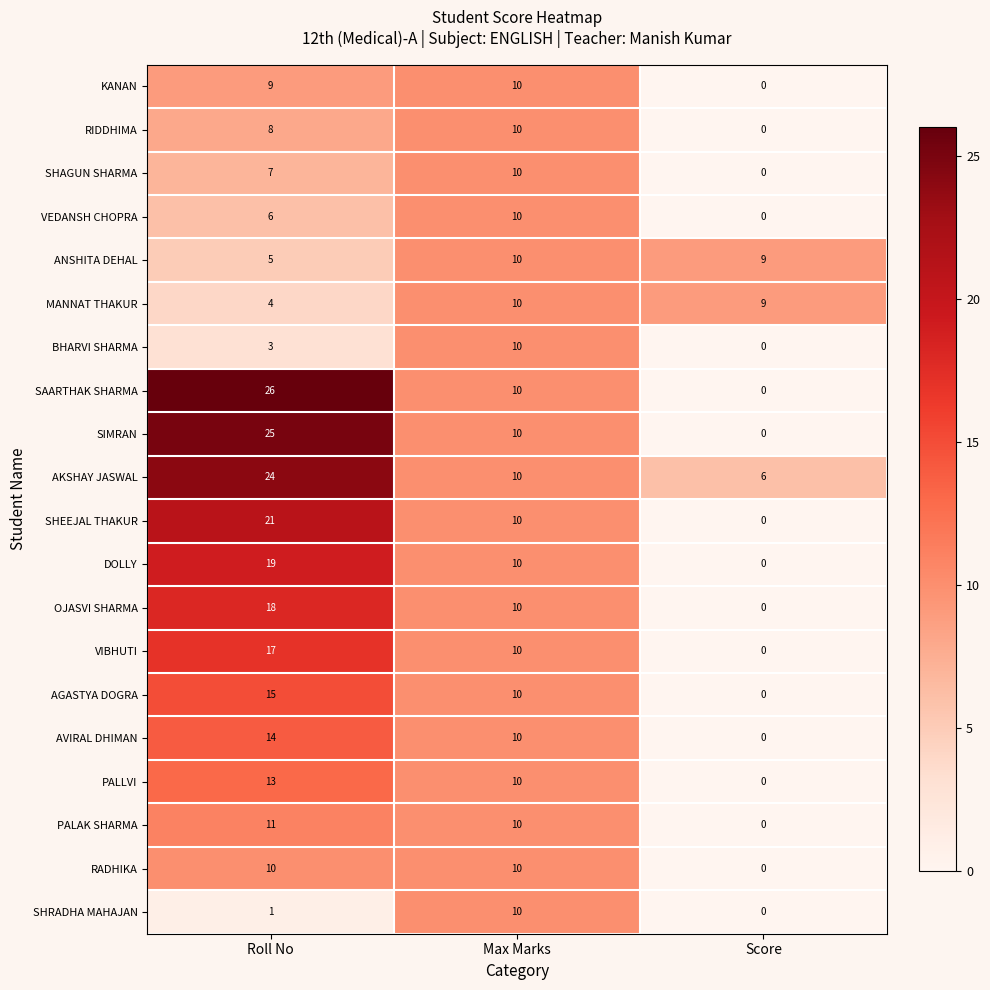

How many AVIRAL DHIMAN values are between 0 and 14?

3